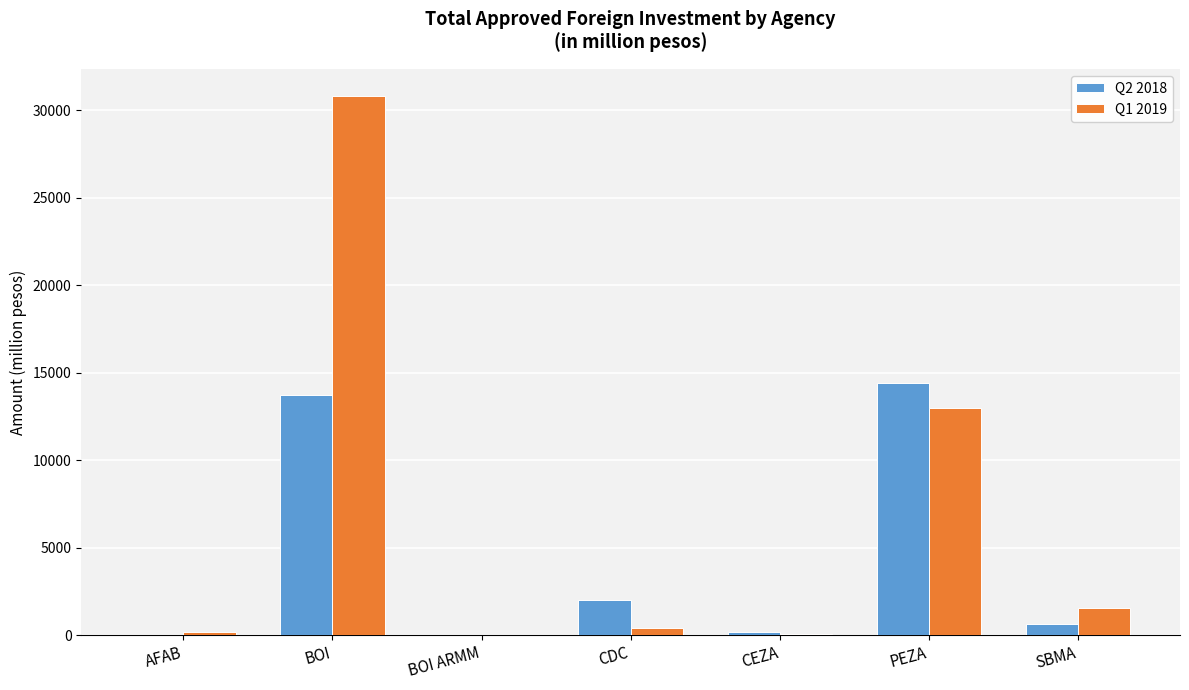

What is the sum of all Q1 2019 values?

45984.7